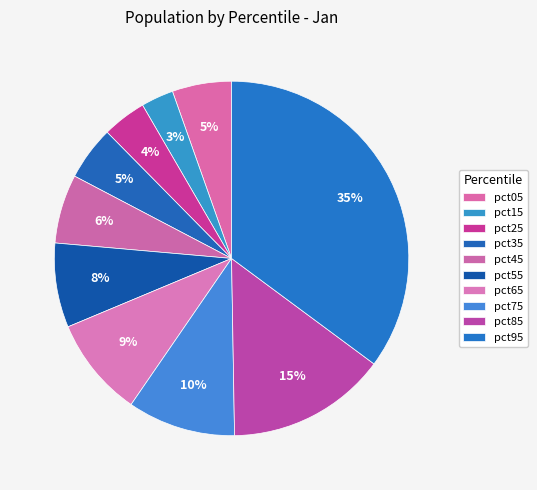

How many slices are in this pie chart?

10